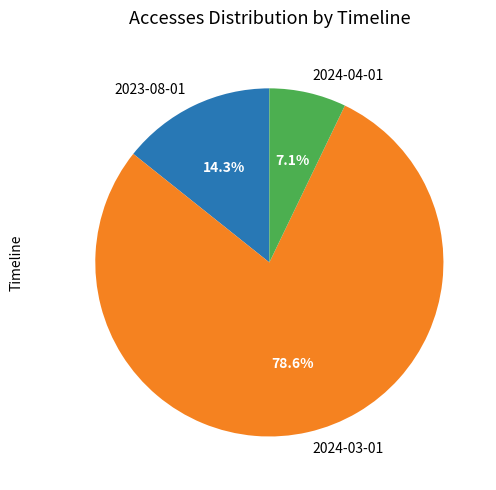

What is the total percentage of 2024-03-01 and 2023-08-01?

92.9%